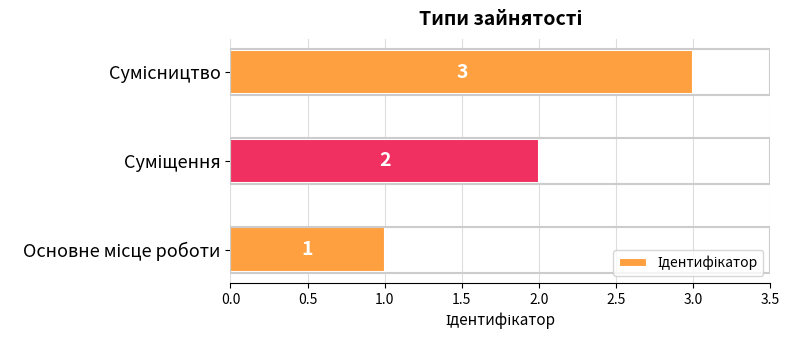

How many bars are there in total?

3